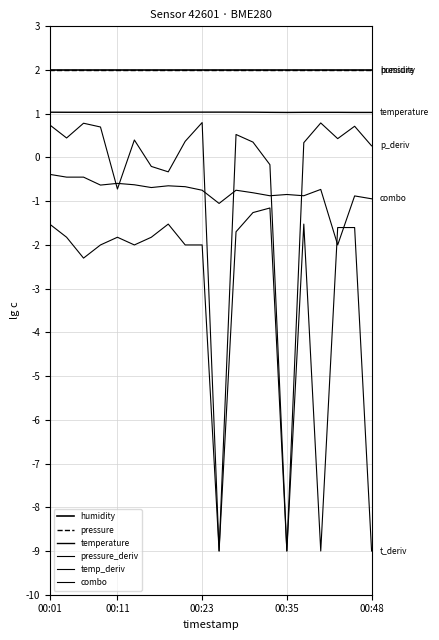

Reading right to left, extract all data points from this chart.

humidity: 2.0	2.0	2.0	2.0	2.0	2.0	2.0	2.0	2.0	2.0	2.0	2.0	2.0	2.0	2.0	2.0	2.0	2.0	2.0	2.0
pressure: 2.0	2.0	2.0	2.0	2.0	2.0	2.0	2.0	2.0	2.0	2.0	2.0	2.0	2.0	2.0	2.0	2.0	2.0	2.0	2.0
temperature: 1.0	1.0	1.0	1.0	1.0	1.0	1.0	1.0	1.0	1.0	1.0	1.0	1.0	1.0	1.0	1.0	1.0	1.0	1.0	1.0
pressure_deriv: 0.3	0.7	0.4	0.8	0.3	-9.0	-0.2	0.4	0.5	-9.0	0.8	0.4	-0.3	-0.2	0.4	-0.7	0.7	0.8	0.4	0.7
temp_deriv: -9.0	-1.6	-1.6	-9.0	-1.5	-9.0	-1.2	-1.3	-1.7	-9.0	-2.0	-2.0	-1.5	-1.8	-2.0	-1.8	-2.0	-2.3	-1.8	-1.5
combo: -0.9	-0.9	-2.0	-0.7	-0.9	-0.8	-0.9	-0.8	-0.7	-1.1	-0.7	-0.7	-0.6	-0.7	-0.6	-0.6	-0.6	-0.4	-0.4	-0.4